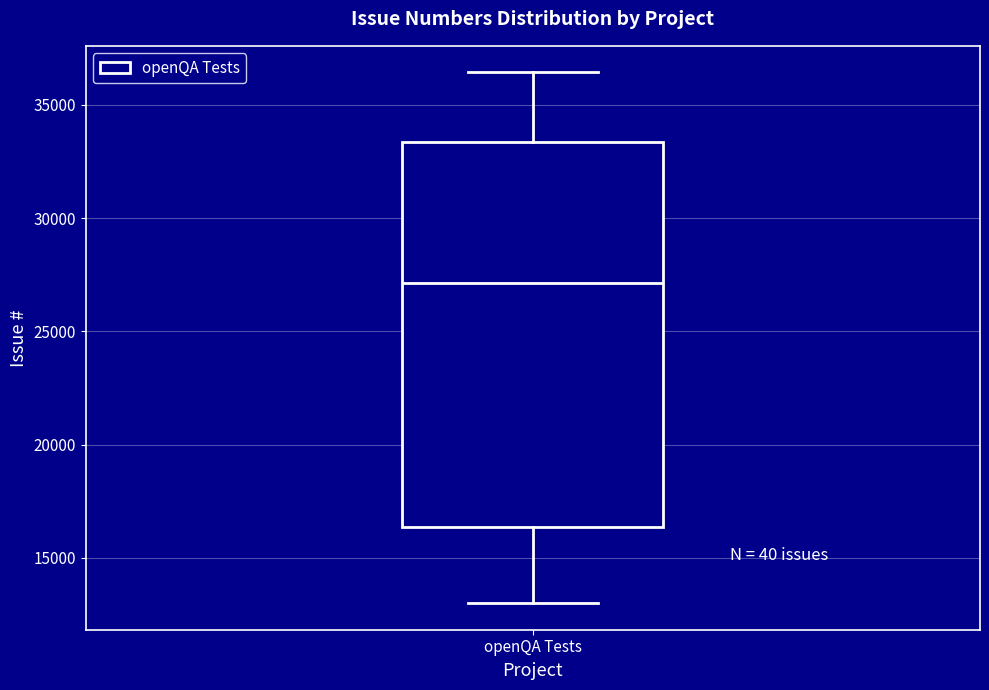

Transcribe this box plot: give where the median line is, the range the box spans, and where the two whiskers end, as read against the y-axis. The values are not printed on the chart, so give them approximately, as read against the axis.

median 27000, box 16500 to 33500, whiskers 13000 to 36500